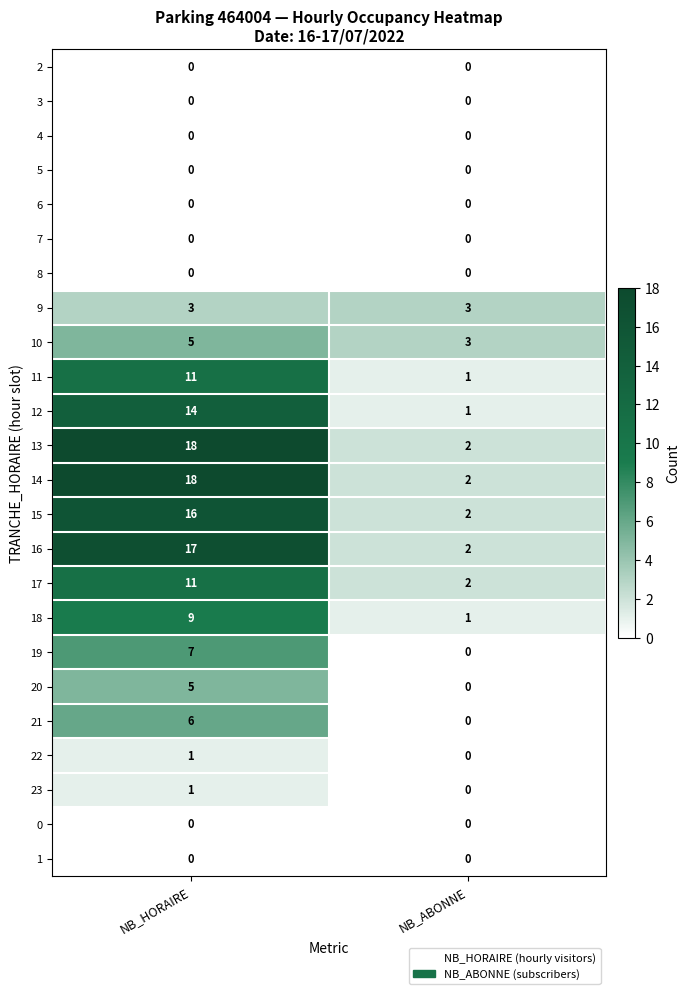

What is the sum of the 10 values at NB_HORAIRE and NB_ABONNE?

8